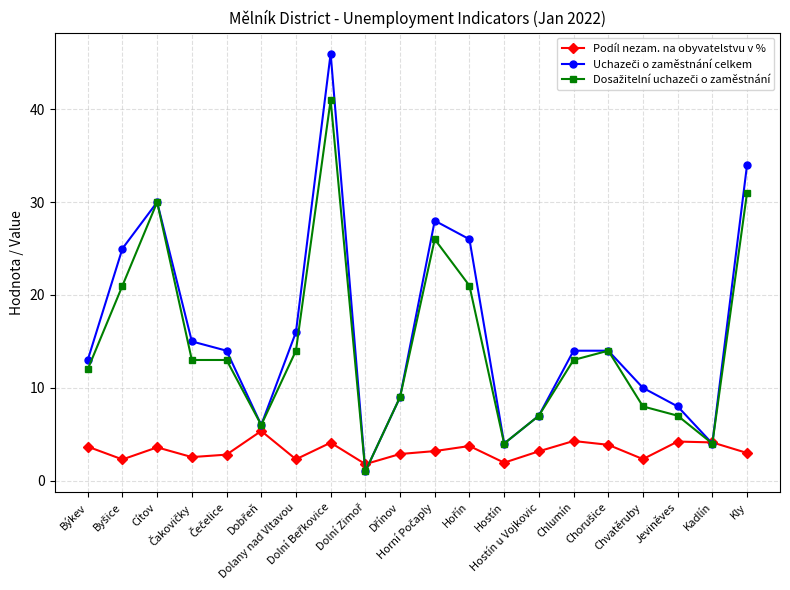

What is the greatest value displayed?

46.0